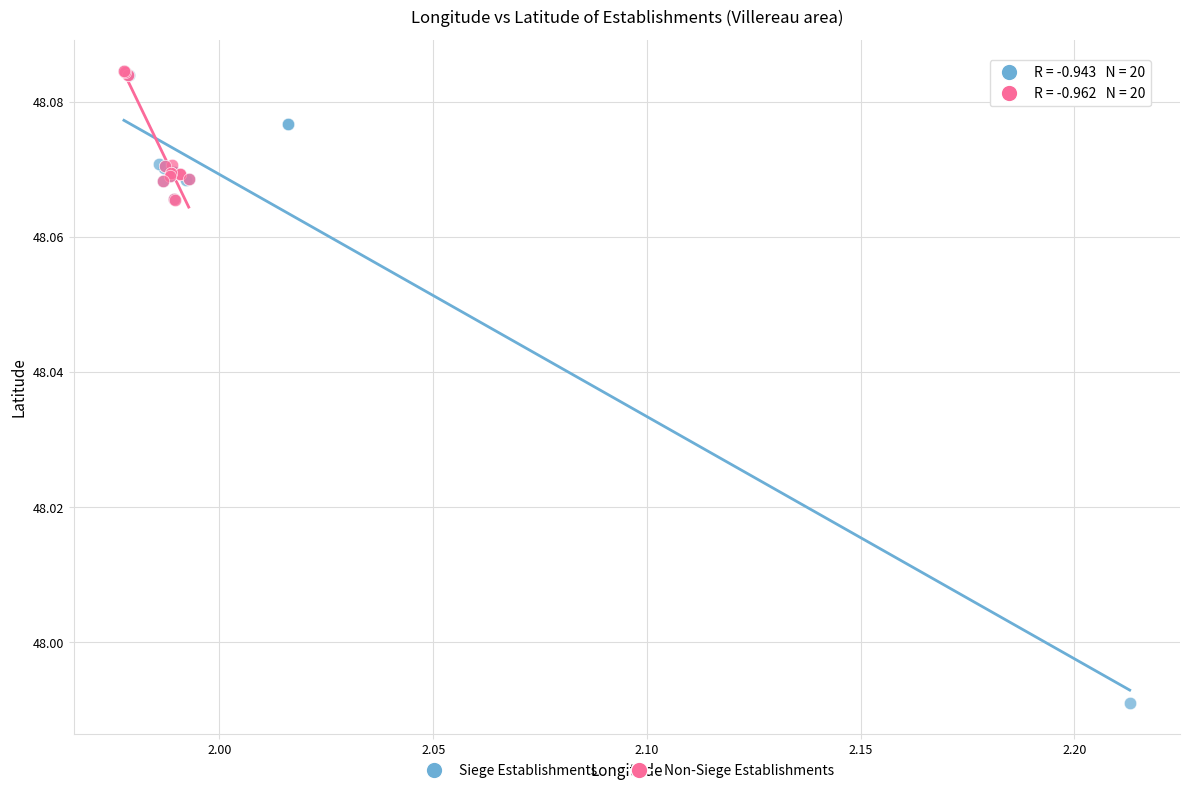

Which series has the largest Y range (max minus min)?

Siege Establishments